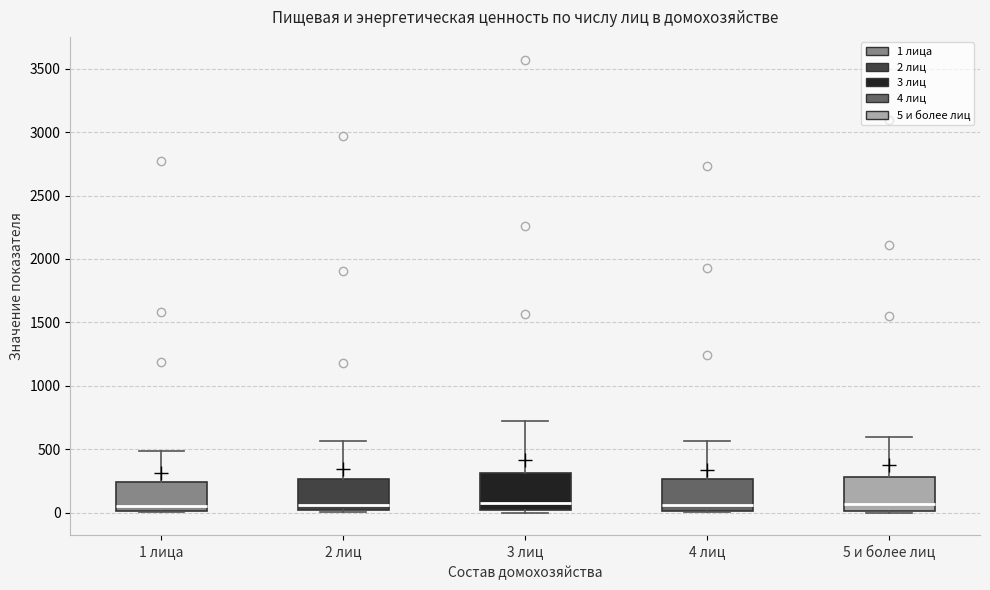

Reading left to right, read every box against the y-axis: the position of its median line, the range the box covers, and the ends of its whiskers. The values are not printed on the chart, so give them approximately, as read against the axis.

1 лица: median 50, box 0 to 250, whiskers 0 to 500
2 лиц: median 50, box 0 to 250, whiskers 0 (just below the box's lower edge) to 550
3 лиц: median 100, box 0 to 300, whiskers 0 (just below the box's lower edge) to 700
4 лиц: median 50, box 0 to 250, whiskers 0 to 550
5 и более лиц: median 50, box 0 to 300, whiskers 0 (just below the box's lower edge) to 600